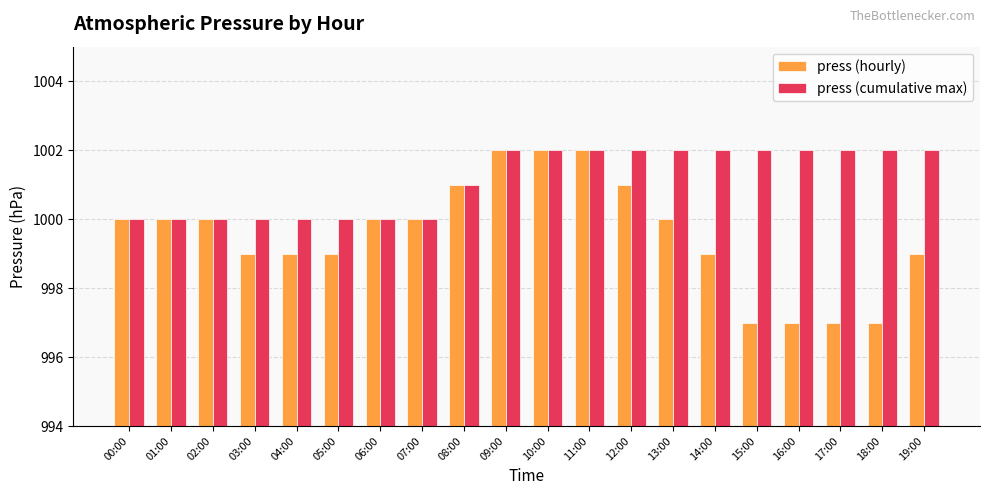

Reading left to right, list all the values displayed in this chart.

press (hourly): 00:00=1000	01:00=1000	02:00=1000	03:00=999	04:00=999	05:00=999	06:00=1000	07:00=1000	08:00=1001	09:00=1002	10:00=1002	11:00=1002	12:00=1001	13:00=1000	14:00=999	15:00=997	16:00=997	17:00=997	18:00=997	19:00=999
press (cumulative max): 00:00=1000	01:00=1000	02:00=1000	03:00=1000	04:00=1000	05:00=1000	06:00=1000	07:00=1000	08:00=1001	09:00=1002	10:00=1002	11:00=1002	12:00=1002	13:00=1002	14:00=1002	15:00=1002	16:00=1002	17:00=1002	18:00=1002	19:00=1002